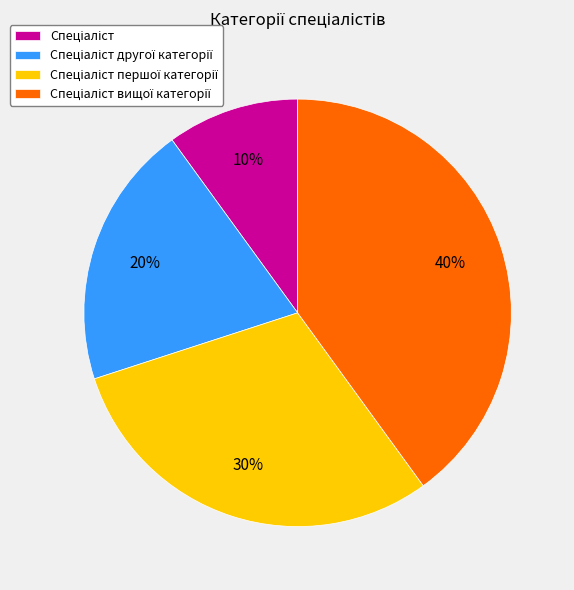

To the nearest percent, what is the difference between the largest and smallest slice percentages?

30%